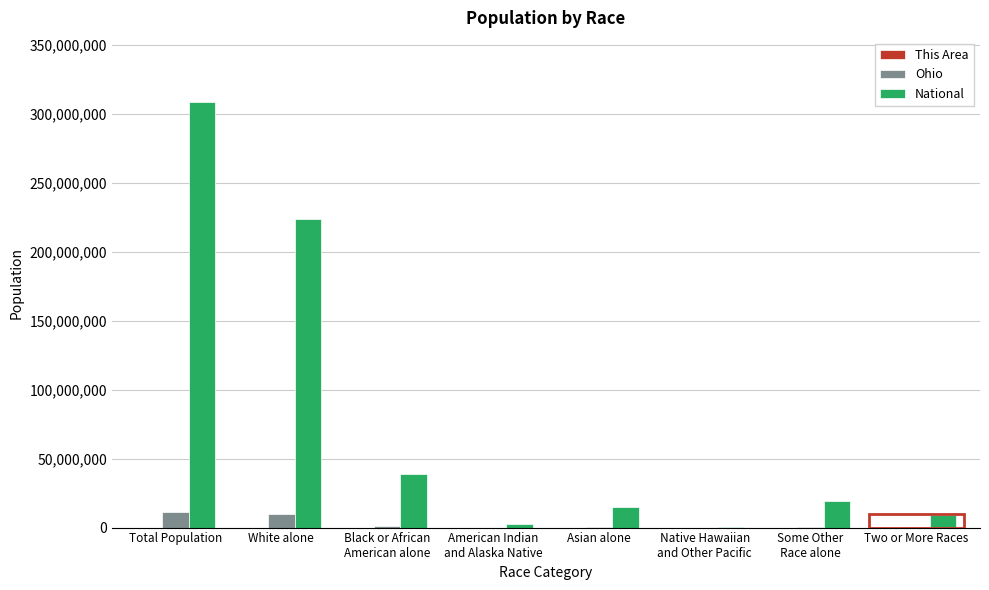

What is the sum of all National values?

617491076